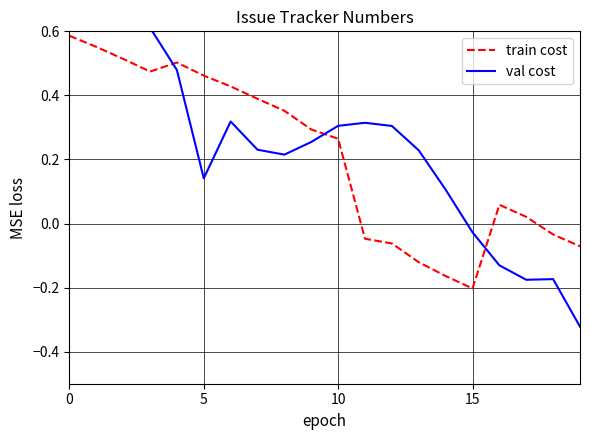

The val cost series shows 0.1 at 5. True or false?

True